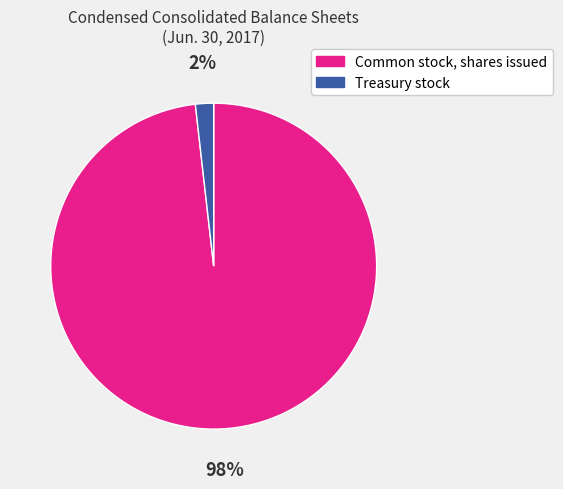

True or false: Common stock, shares issued accounts for 85% of the total.

False